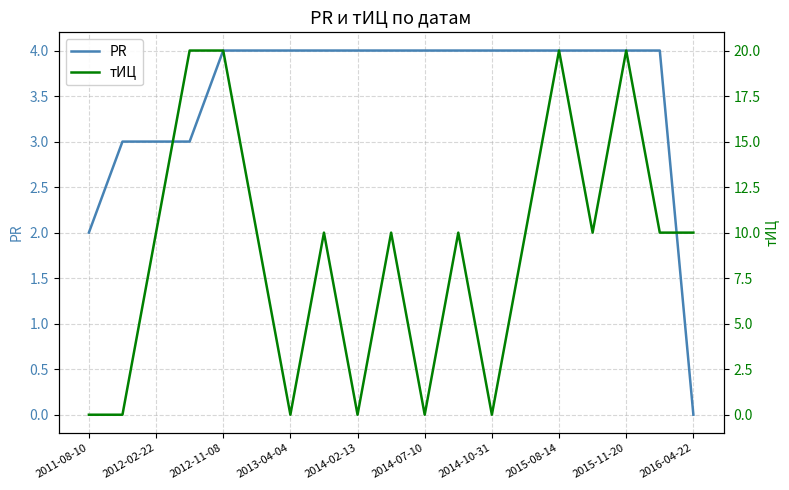

True or false: тИЦ has more than 1 interior local peaks.

True